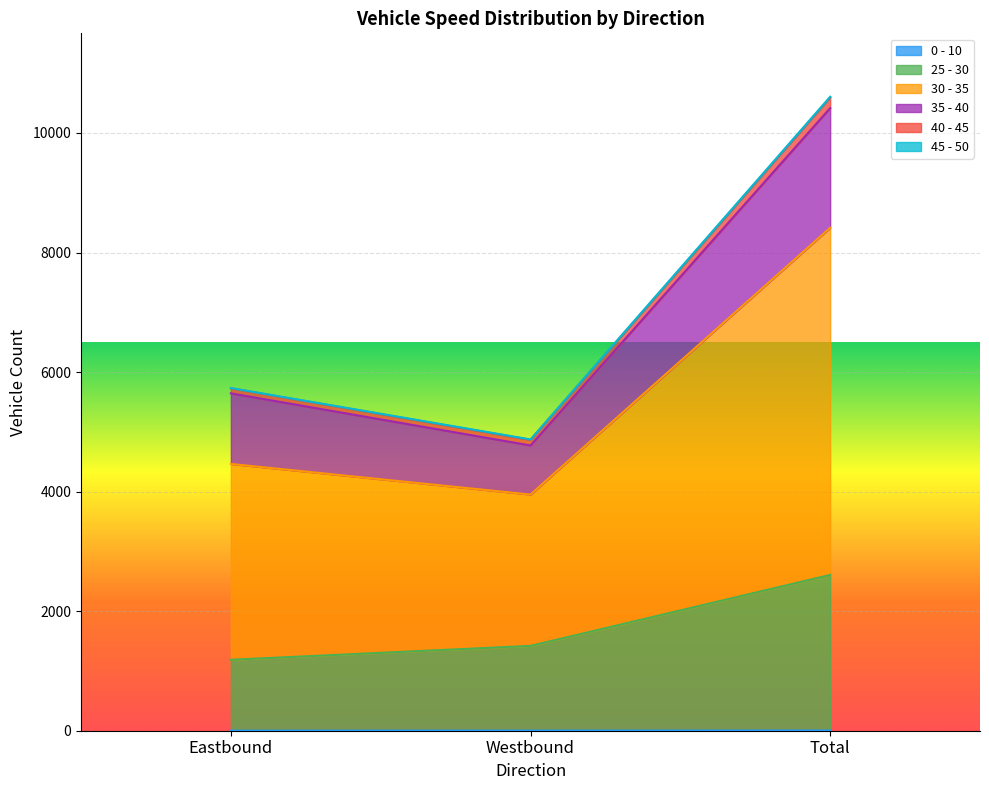

List the labels in order of 30 - 35 value, largest first.

Total, Eastbound, Westbound